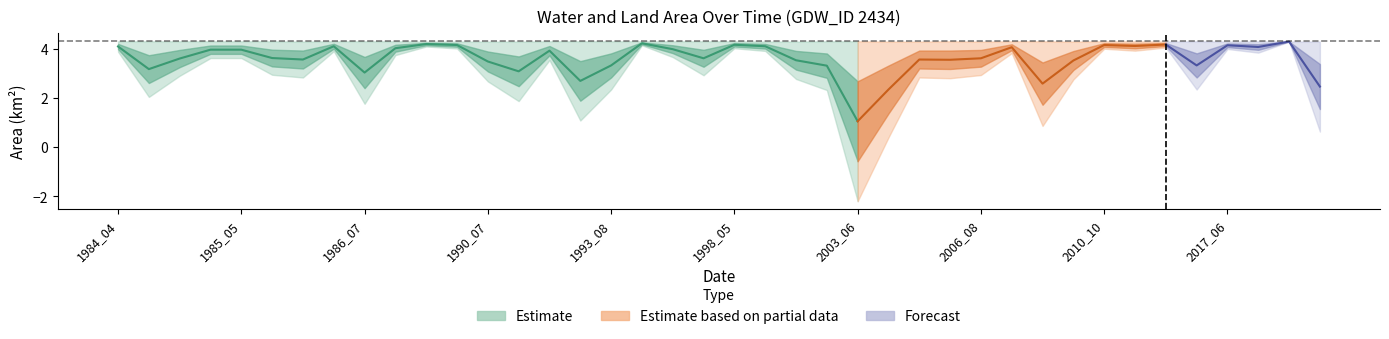

Does the chart have visible grid lines?

No